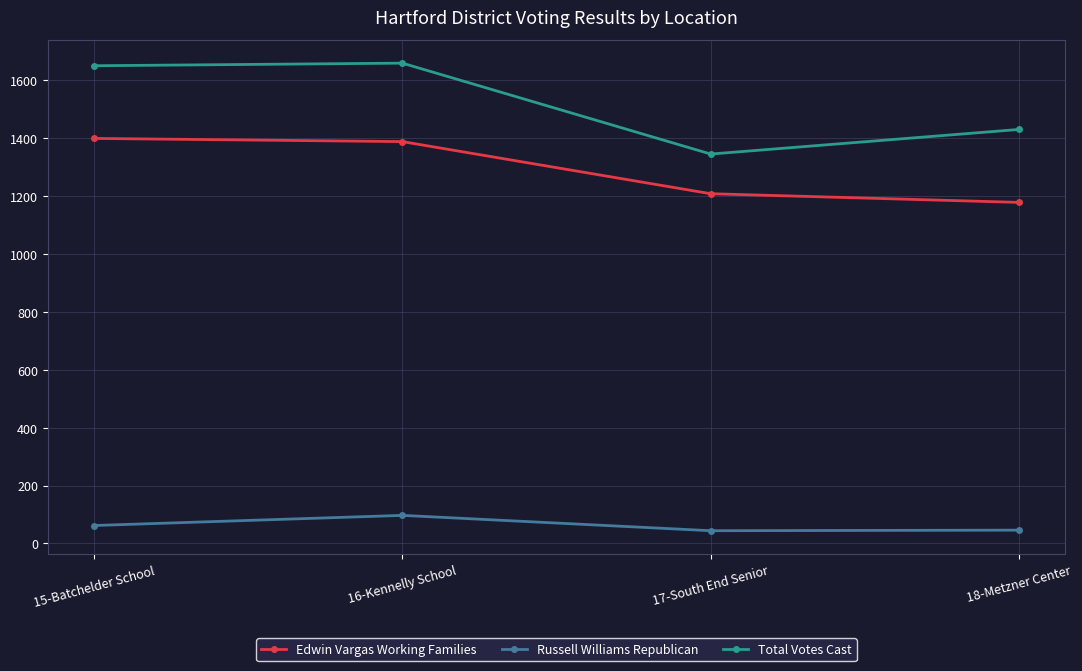

True or false: Total Votes Cast has more than 2 points higher than both neighbors.

False